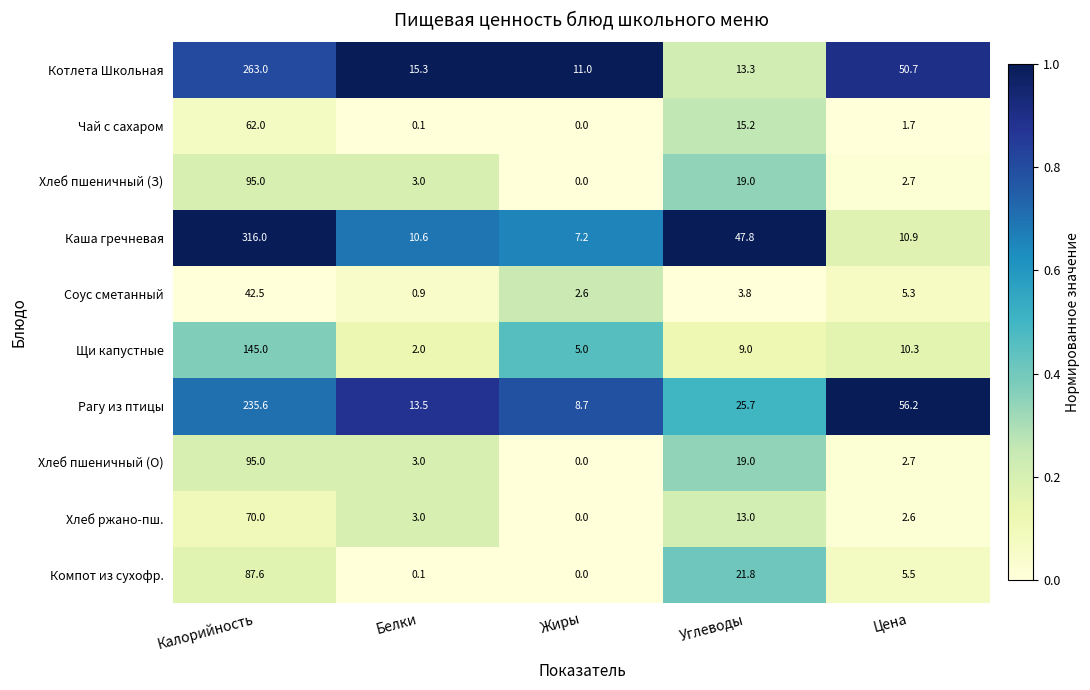

Which series changed the most between Калорийность and Белки?

Каша гречневая